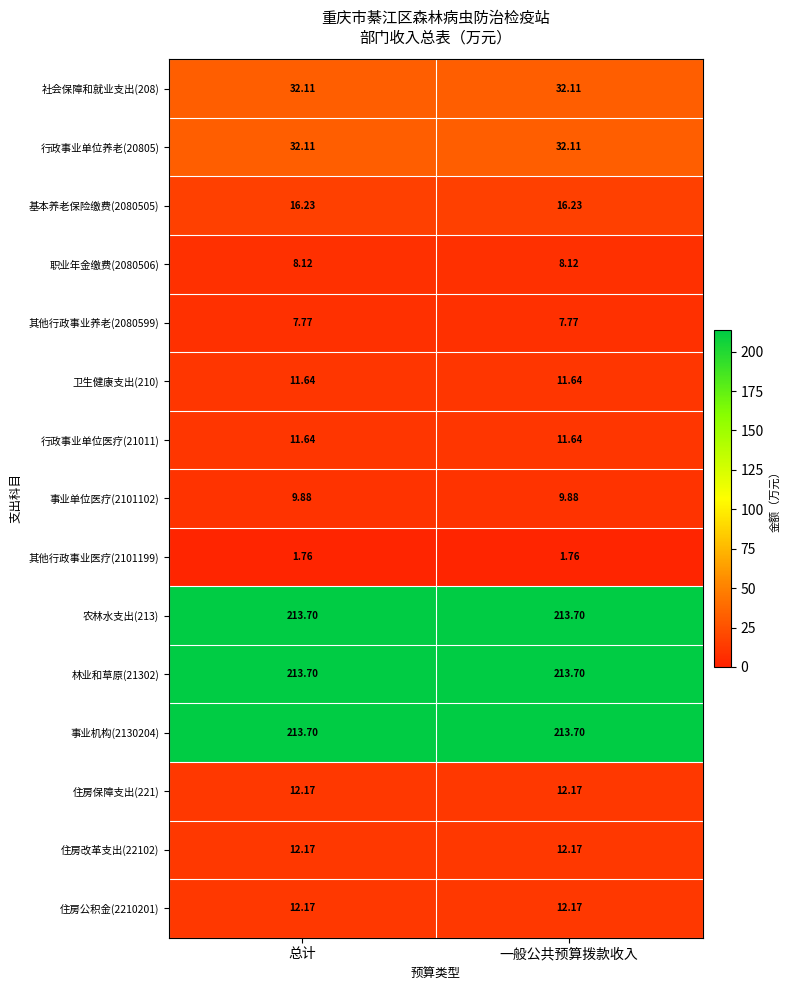

How many distinct data groups are displayed?

15